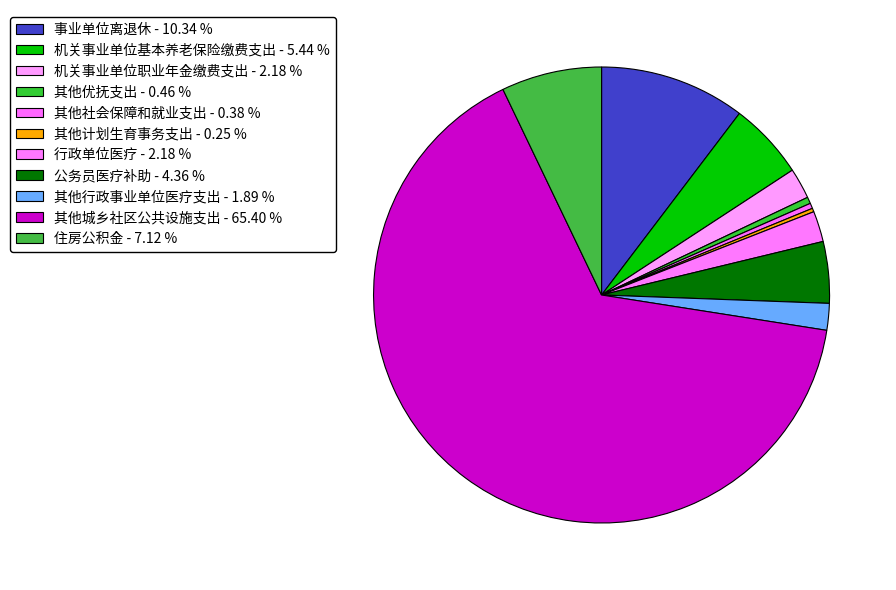

Is there any slice that represents more than half of the pie?

Yes